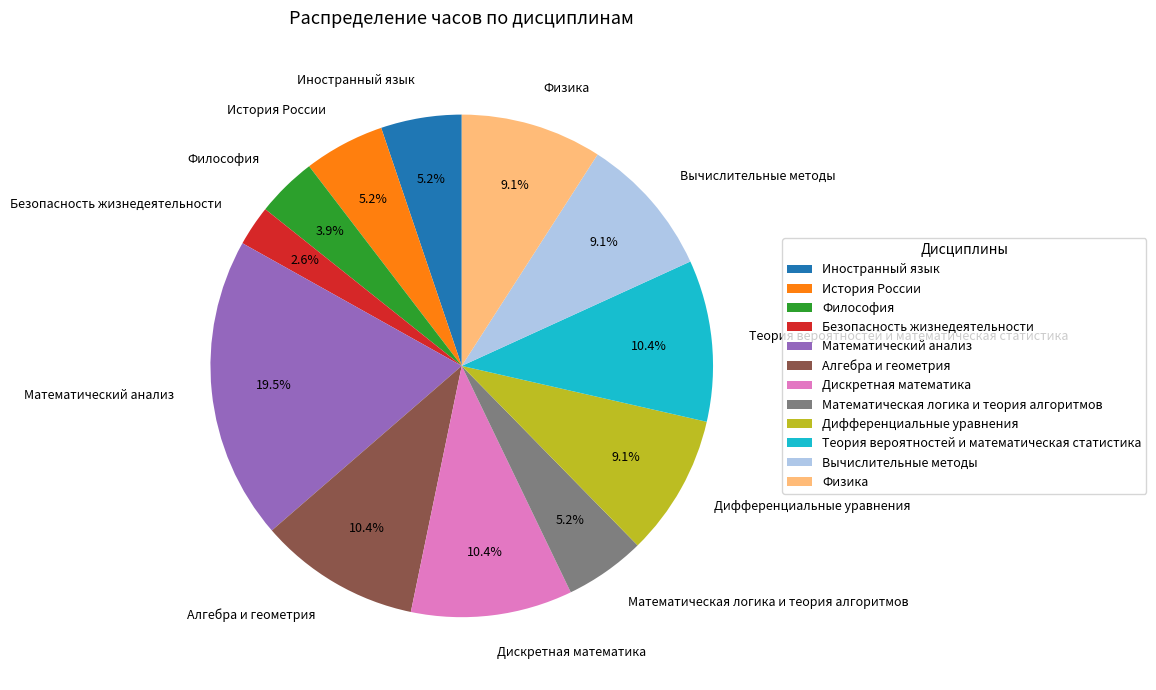

How many segments does this pie chart have?

12